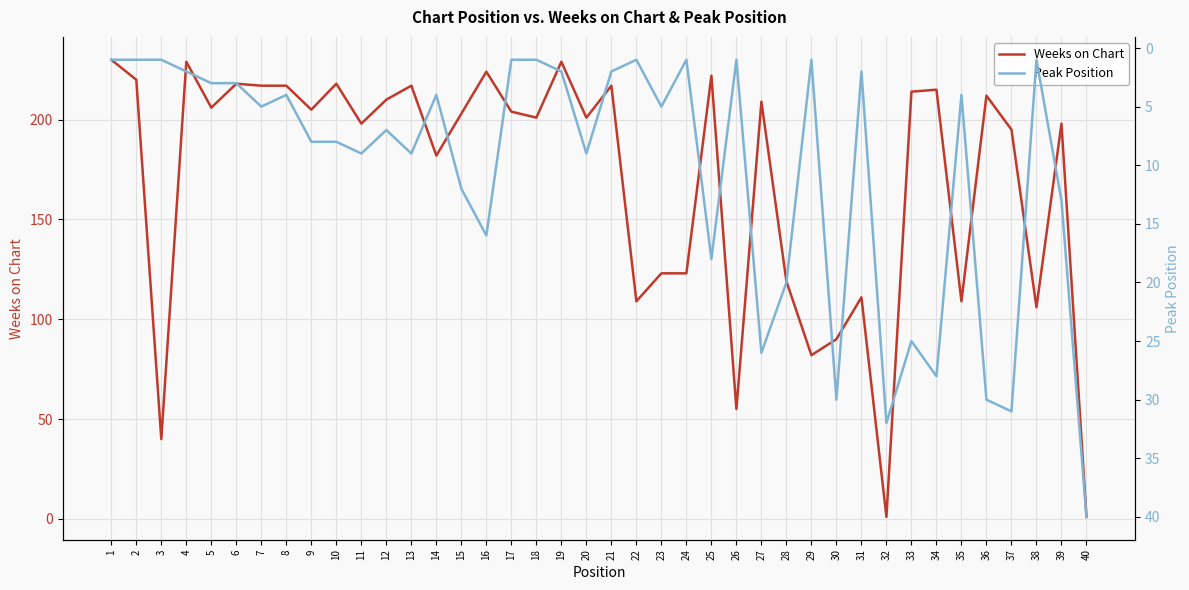

At which label does Weeks on Chart first exceed 204?

1